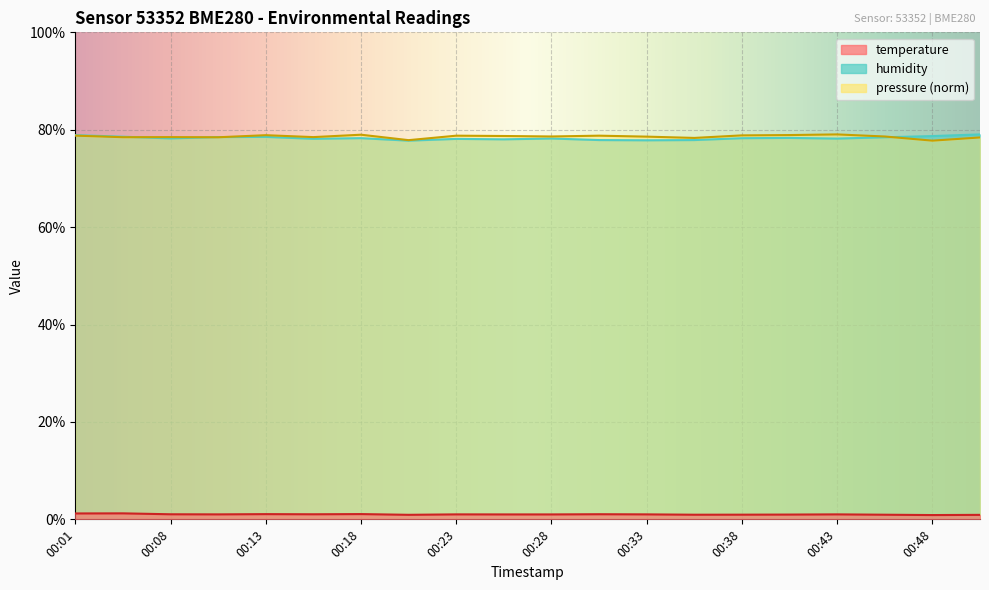

Count the number of data series in this chart.

3